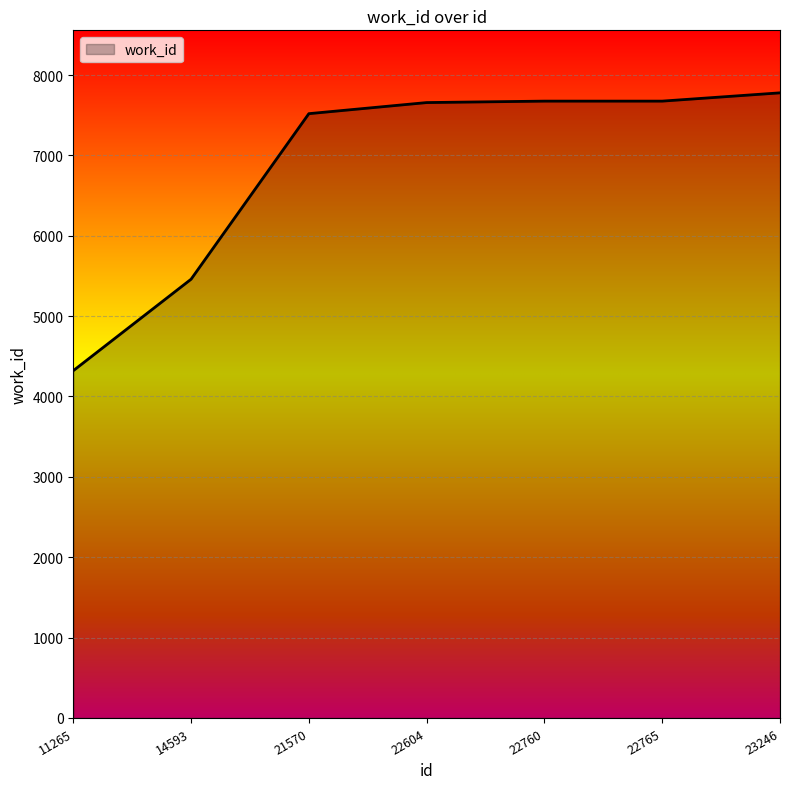

How many series are shown in this chart?

1